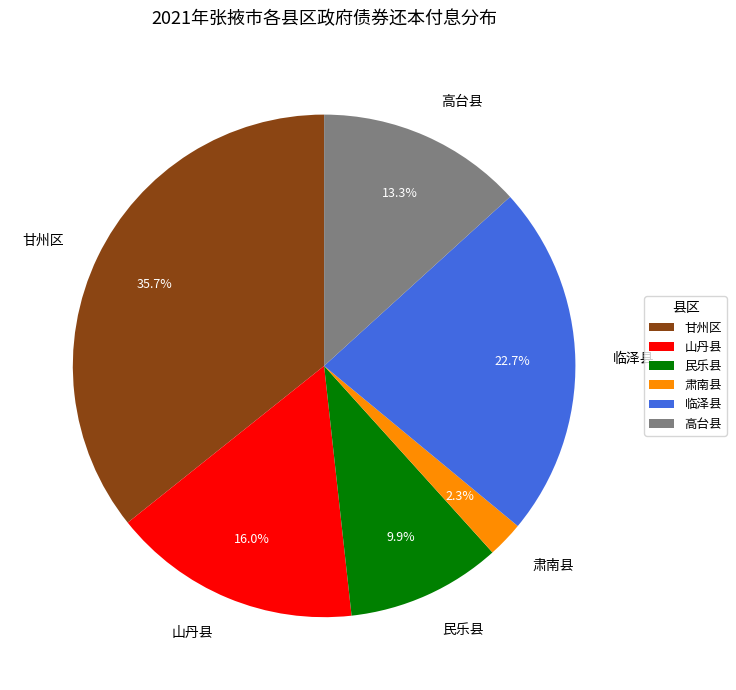

What is the largest slice in the pie chart?

甘州区